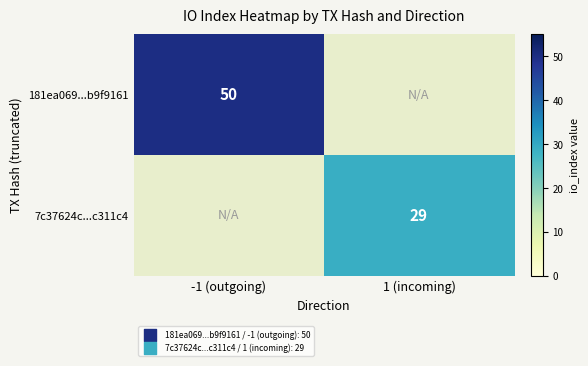

At which label is 181ea069...b9f9161 closest to 50?

-1 (outgoing)